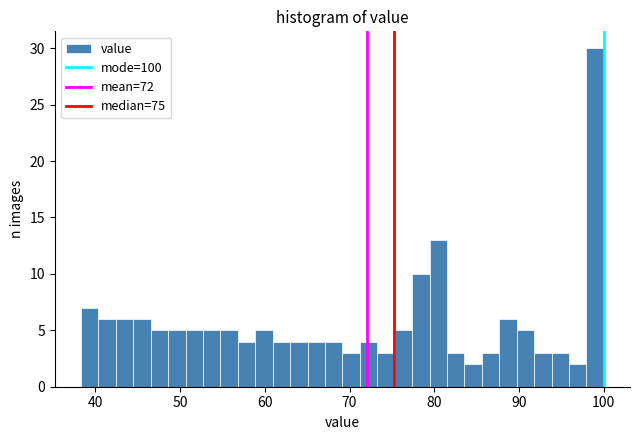

Read against the x-axis, roughly where is the centre of the tallest bar?

99